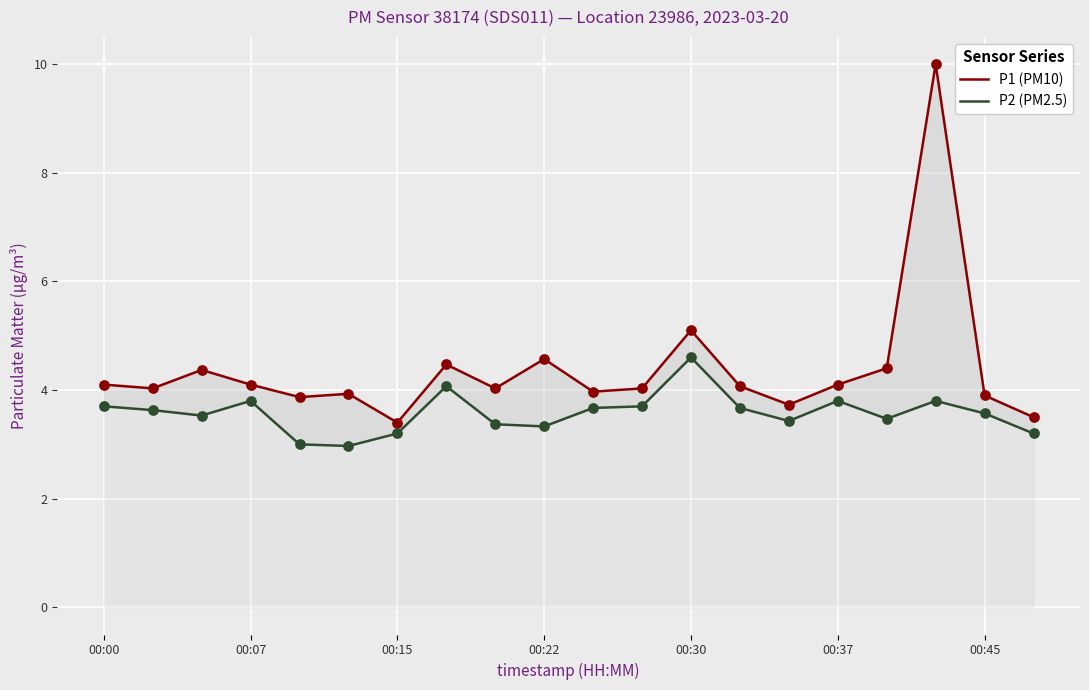

Which series has the largest total across all categories?

P1 (PM10)